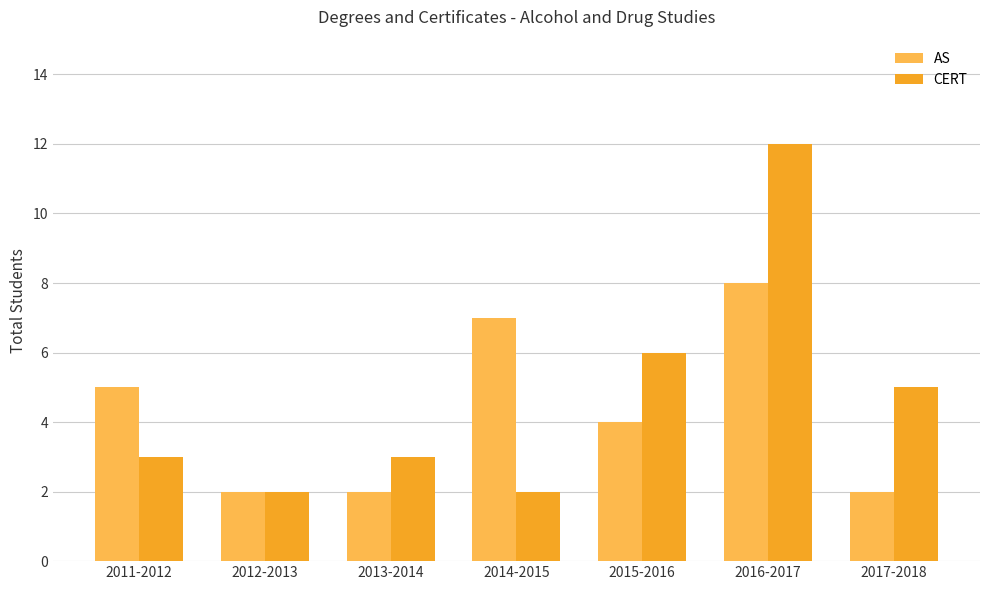

What is the spread (max minus min) of values at 2013-2014?

1